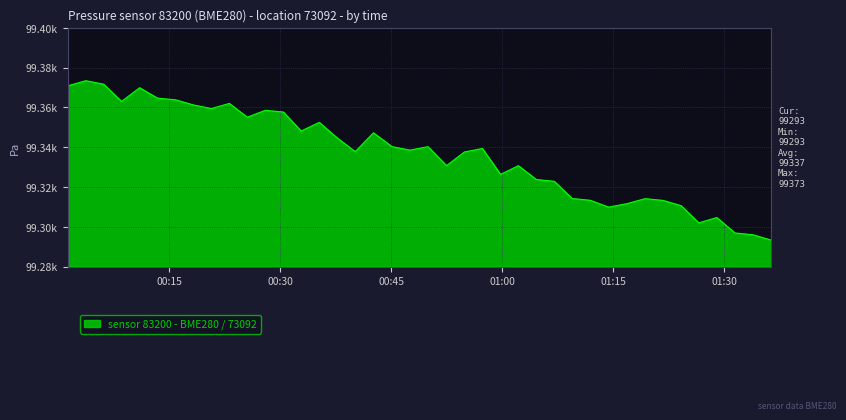

True or false: there are more than 1 points higher than both neighbors.

True